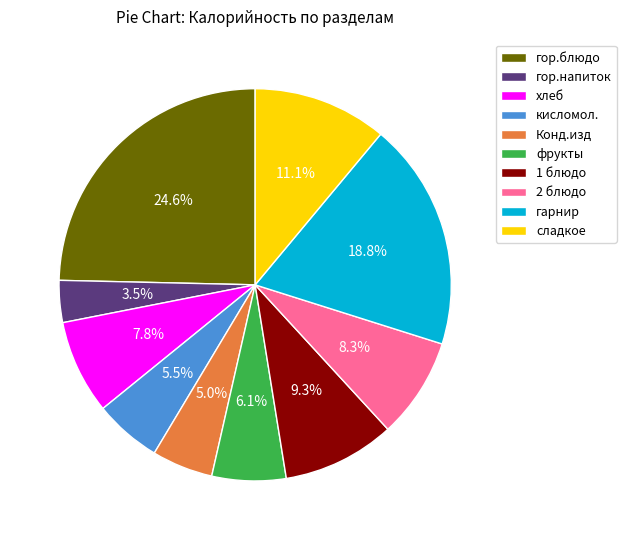

What is the total percentage of Конд.изд and 1 блюдо?

14.3%